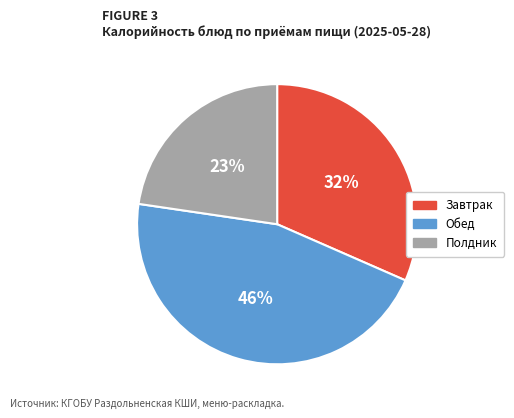

Does any single category account for the majority?

No